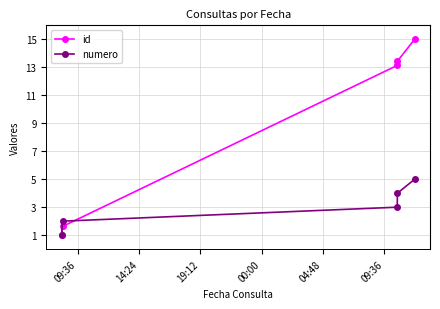

What is the value of the id point at the 4th from the left?

13.4